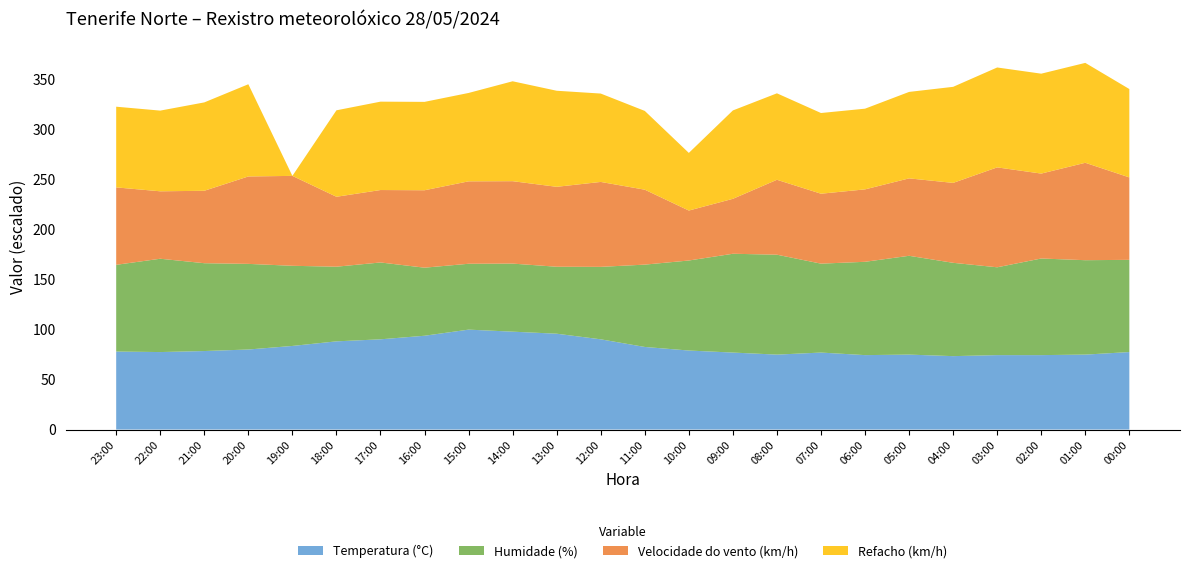

The value of Temperatura (°C) at 21:00 is 112.4. True or false?

False